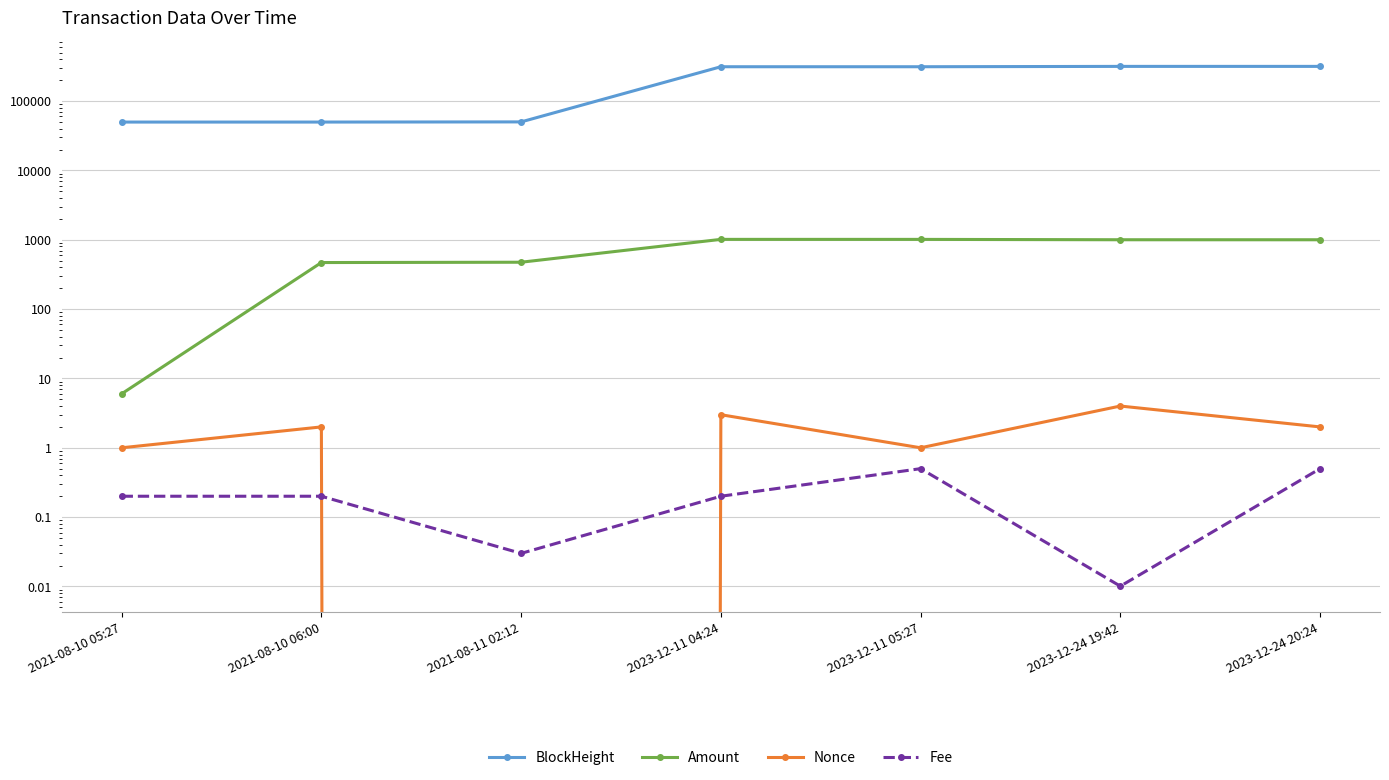

How many data points in BlockHeight are above 312769?

3